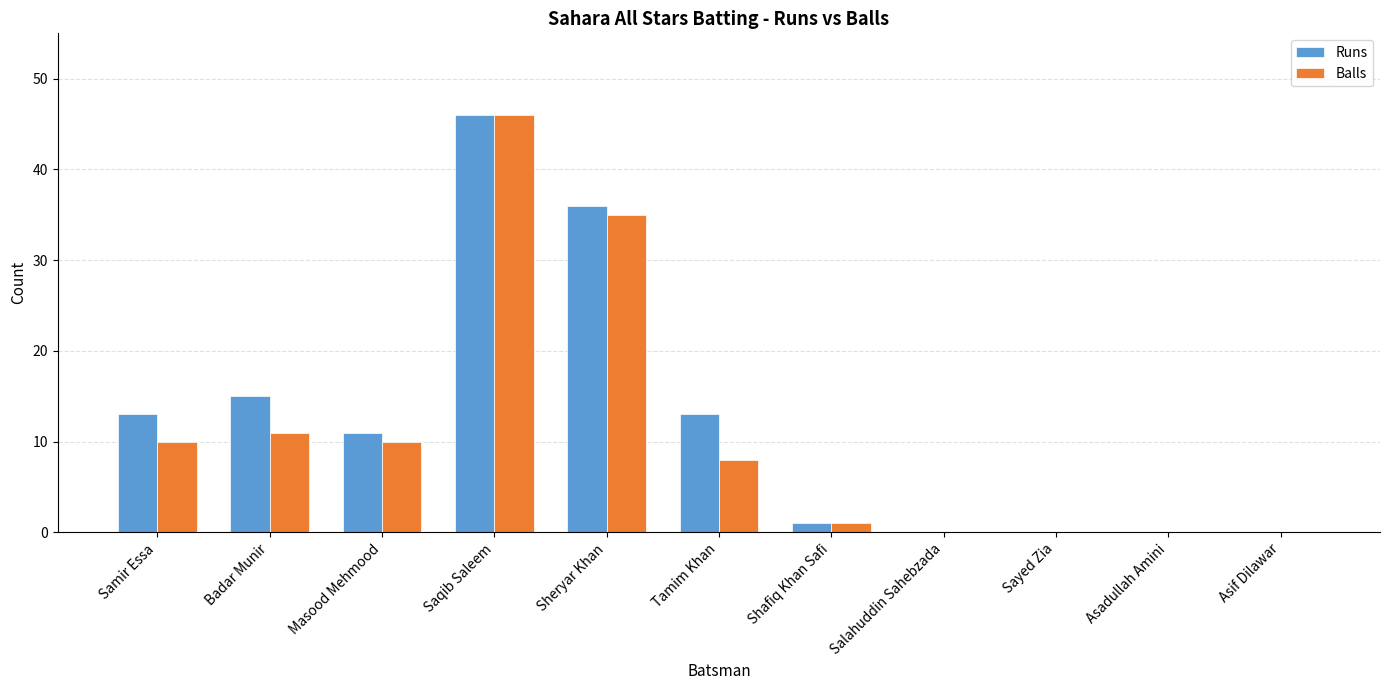

The Runs series shows 15 at Masood Mehmood. True or false?

False